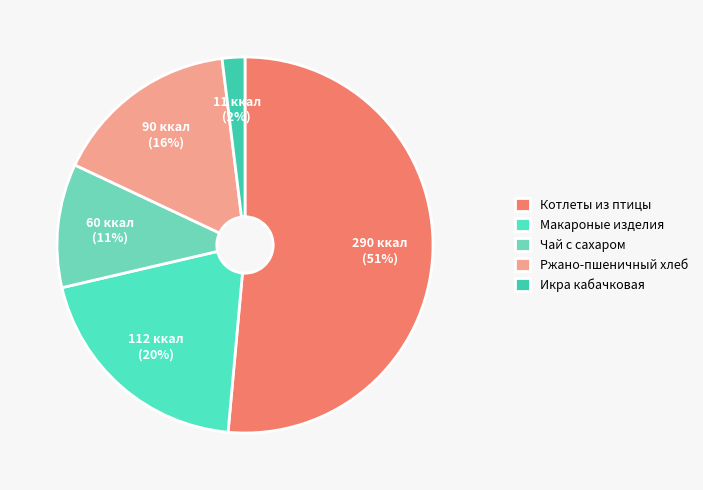

To the nearest percent, what portion does Ржано-пшеничный хлеб represent?

16%